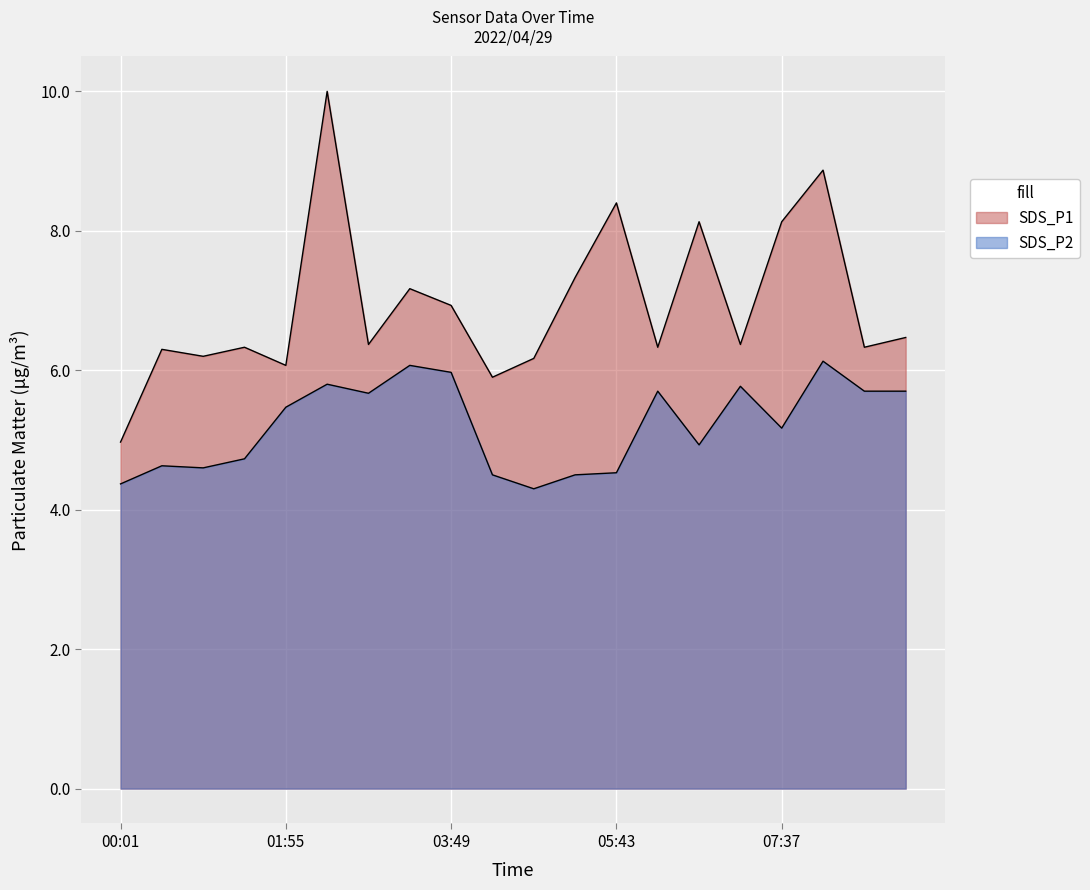

Which series changed the most between 03:49 and 06:40?

SDS_P1